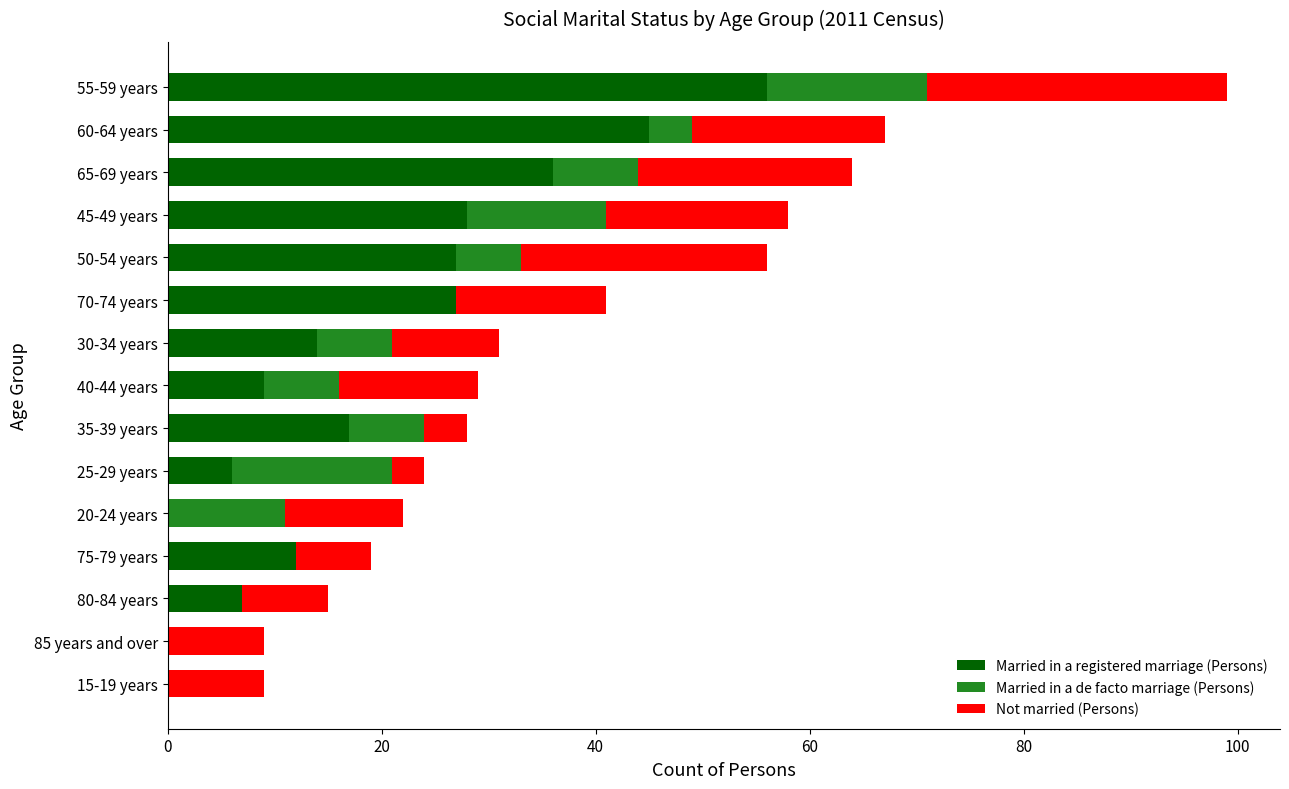

The value of Married in a registered marriage (Persons) at 70-74 years is 16. True or false?

False